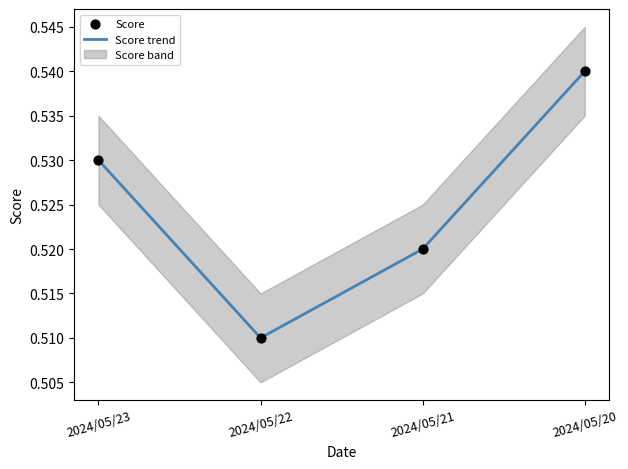

At which category is the sum across all series the highest?

2024/05/20